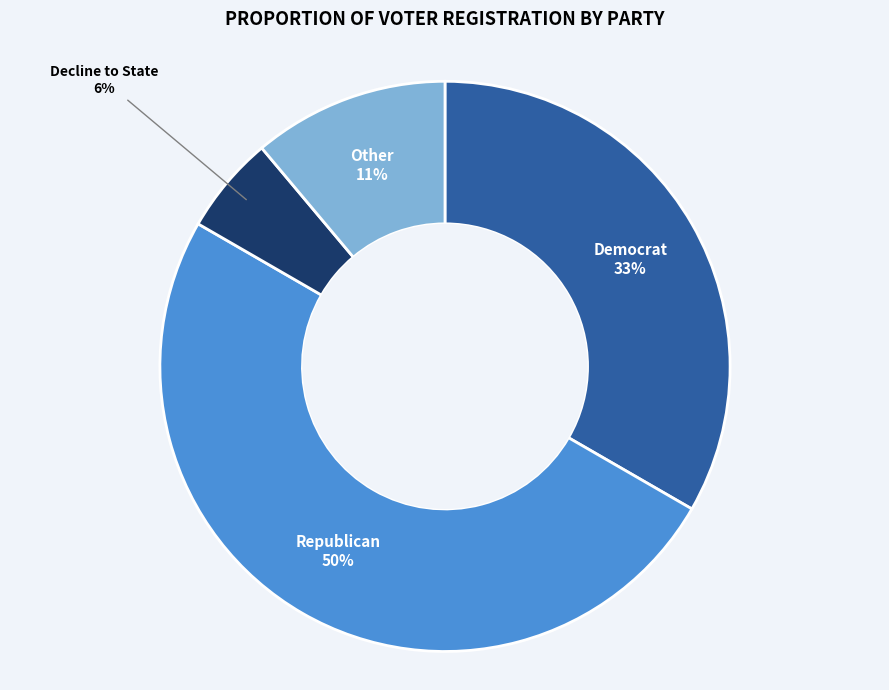

To the nearest percent, what is the difference between the largest and smallest slice percentages?

44%